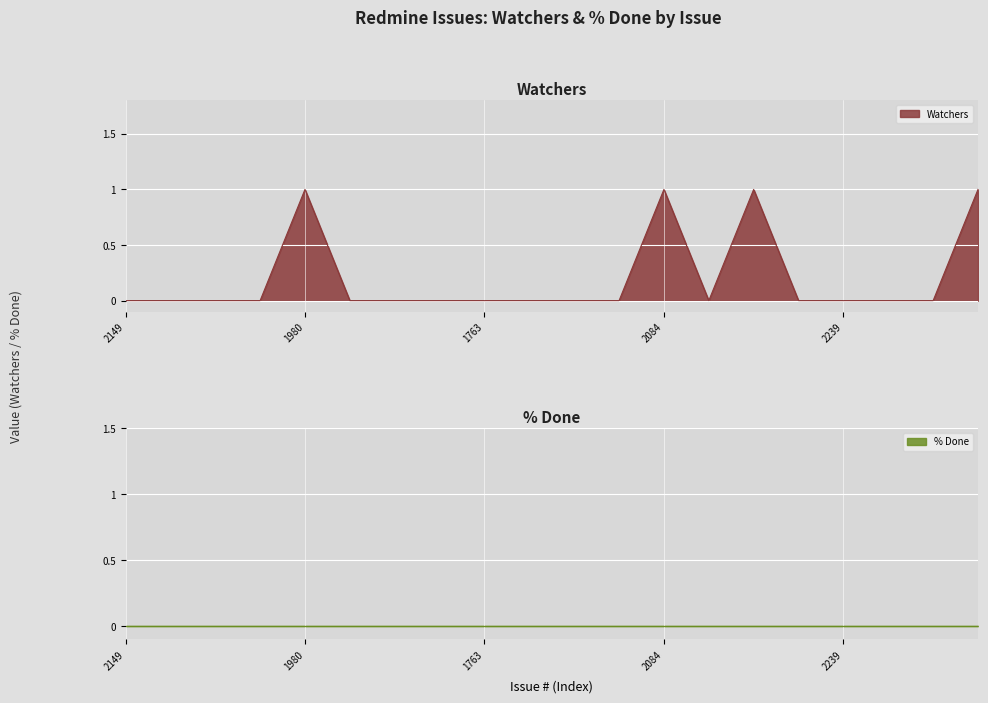

Reading left to right, list all the values displayed in this chart.

0	0	0	0	1	0	0	0	0	0	0	0	1	0	1	0	0	0	0	1